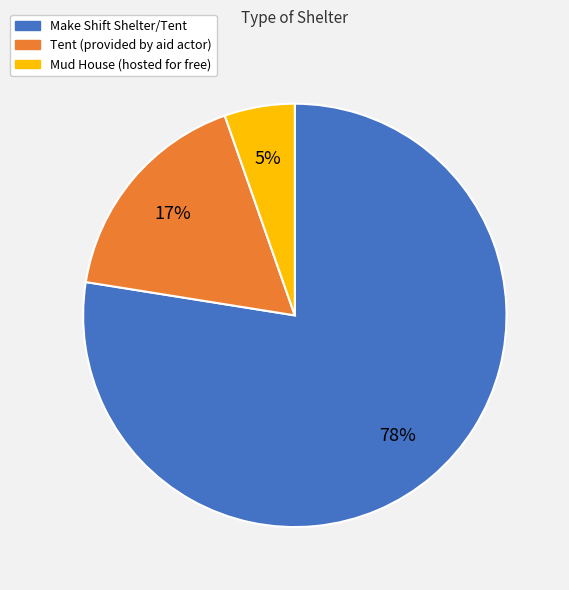

To the nearest percent, what percentage of the pie is Make Shift Shelter/Tent?

78%